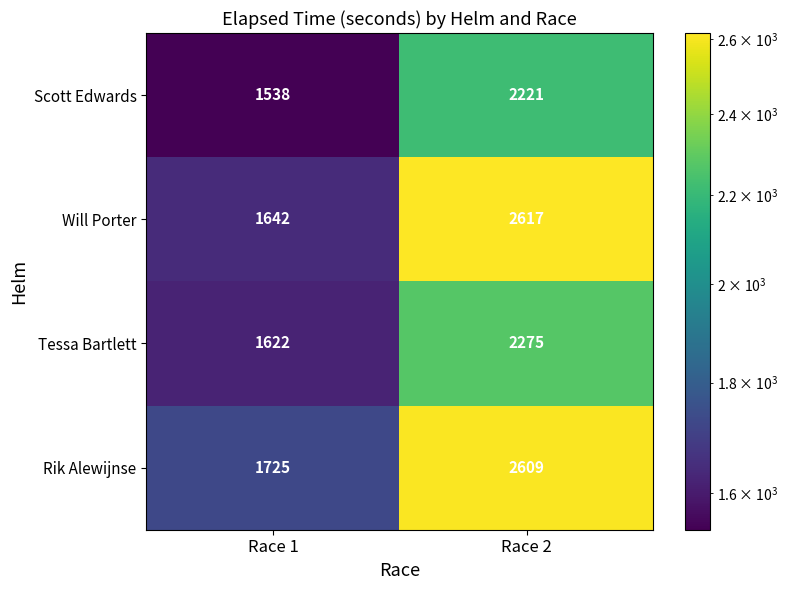

Which series has the largest total across all categories?

Rik Alewijnse